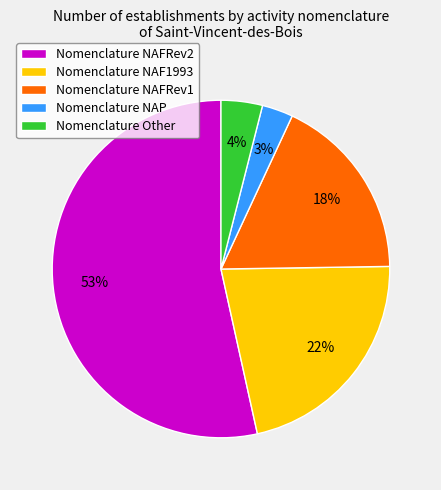

What percentage is the Nomenclature NAP slice, to the nearest percent?

3%